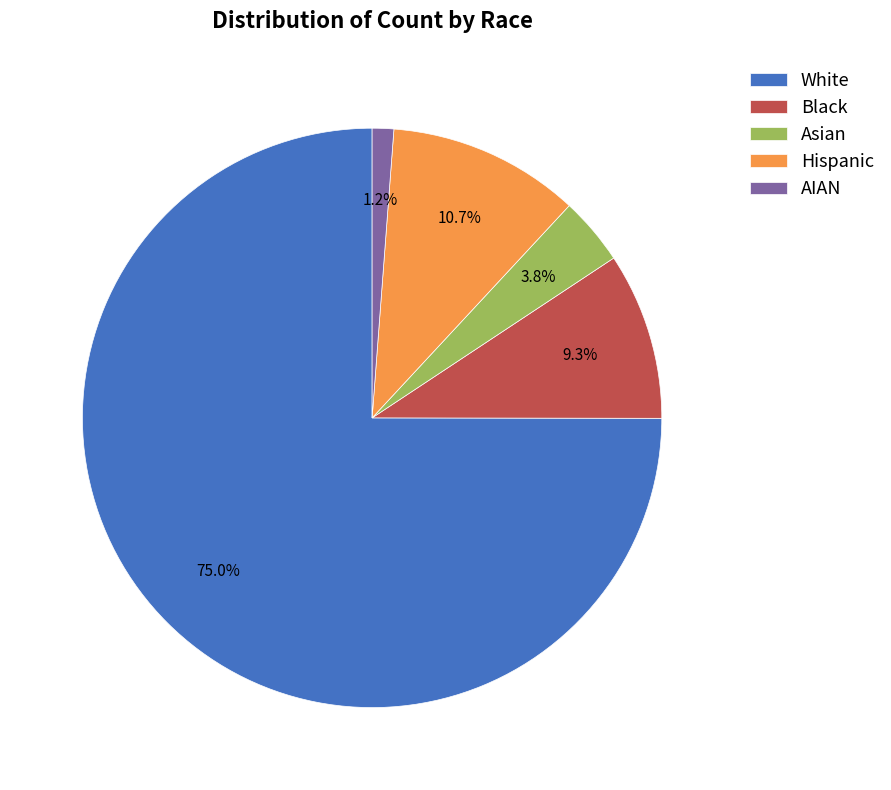

Is it true that White is 80% of the pie?

False